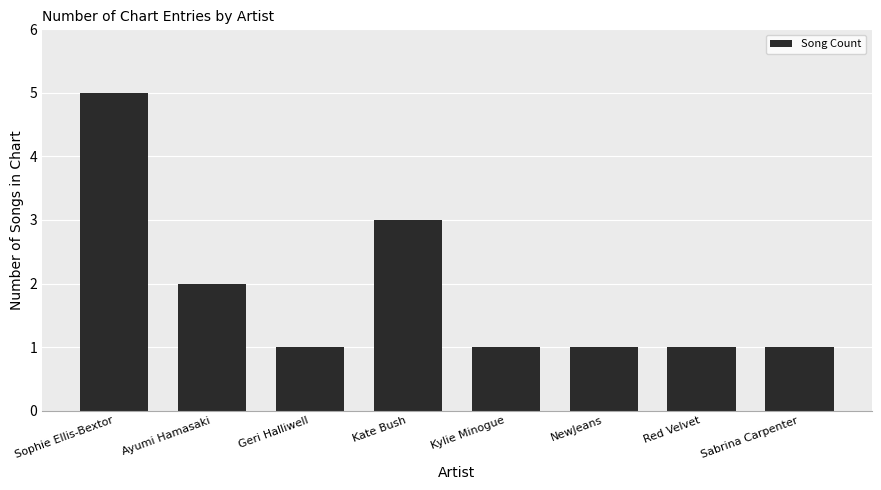

Between Sophie Ellis-Bextor and NewJeans, which is larger?

Sophie Ellis-Bextor